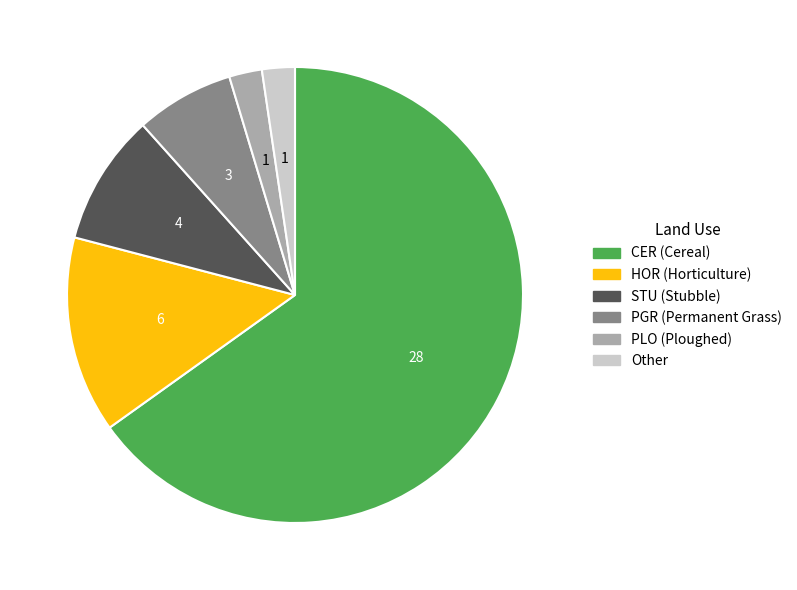

Is there a majority slice in this chart?

Yes